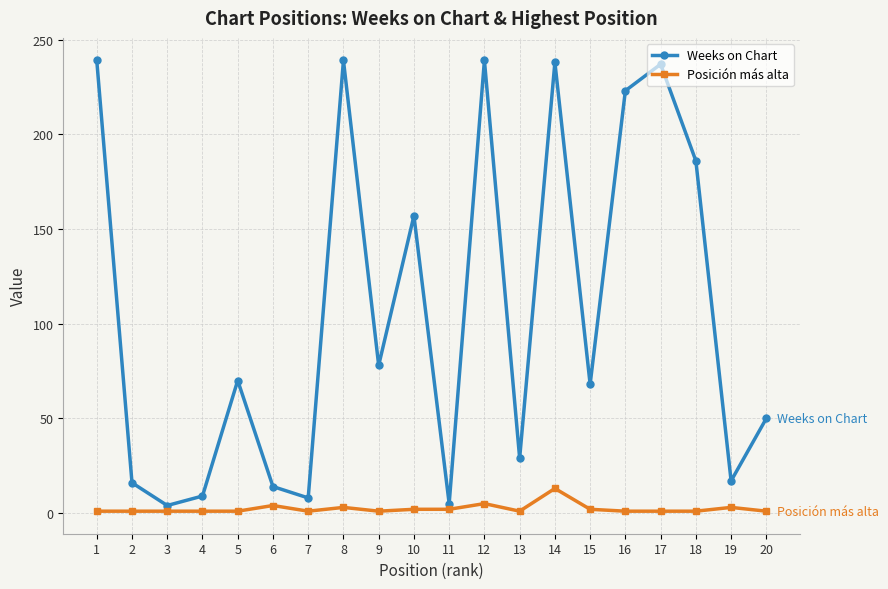

The Weeks on Chart series shows 8 at 7. True or false?

True